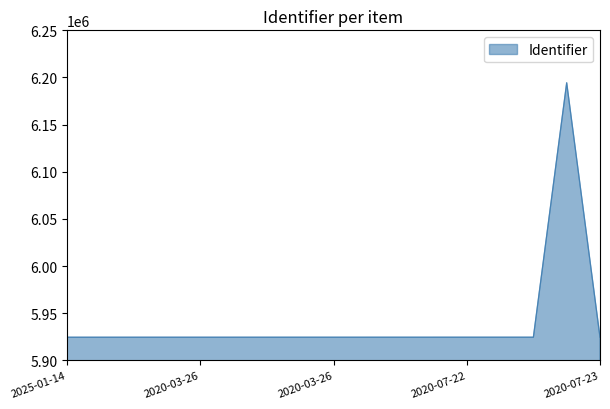

What is the greatest value displayed?

6194336